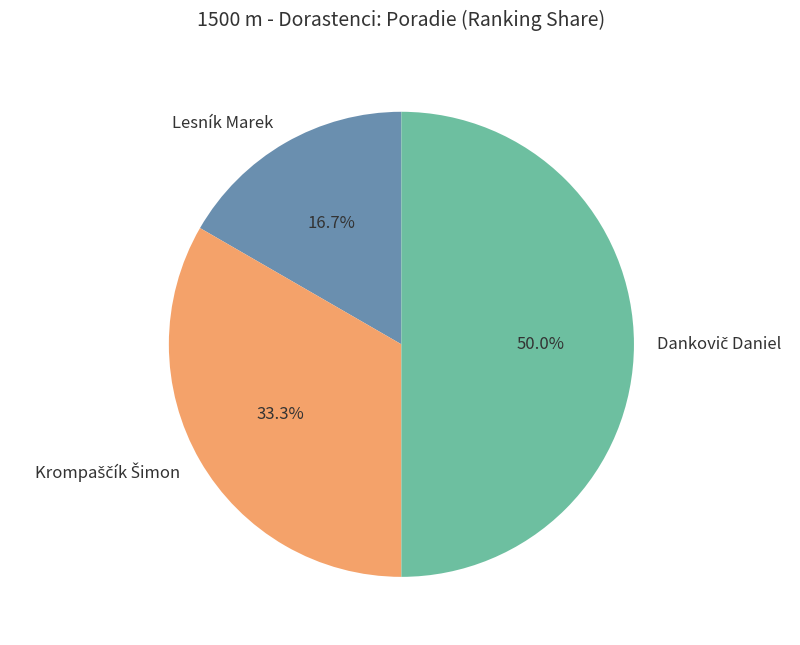

How much of the chart is everything except Lesník Marek?

83.3%